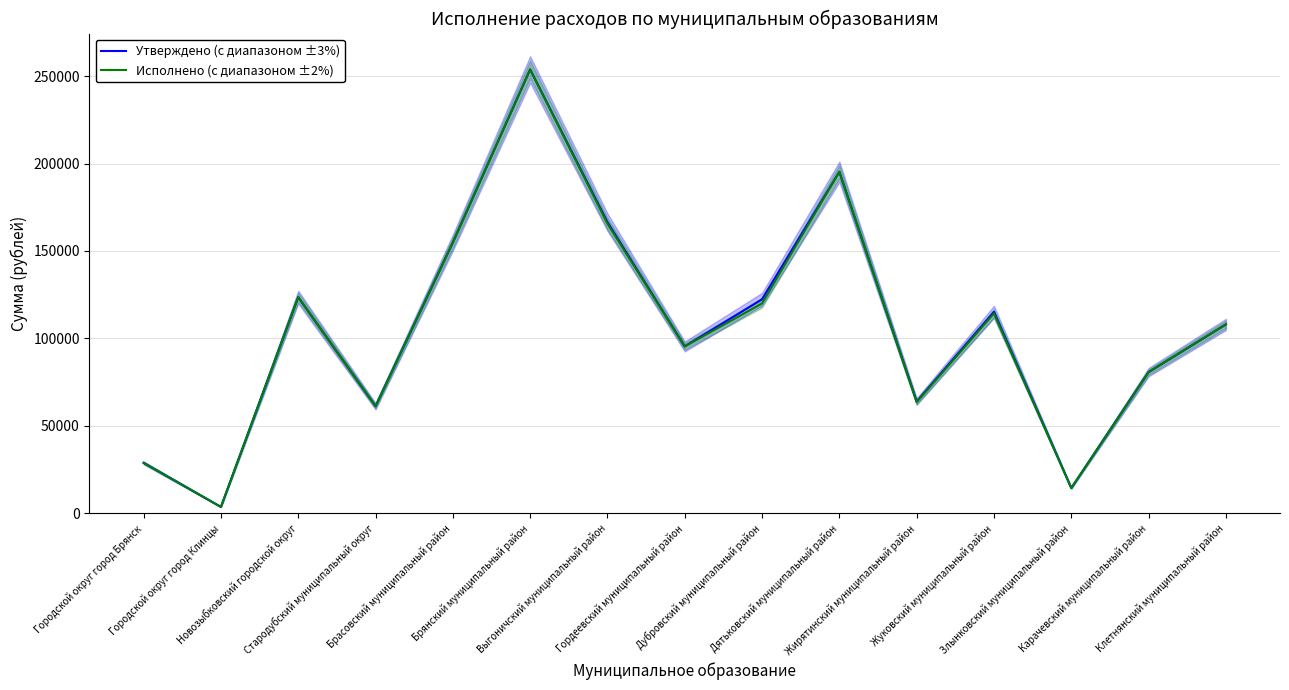

Does the chart have visible grid lines?

Yes